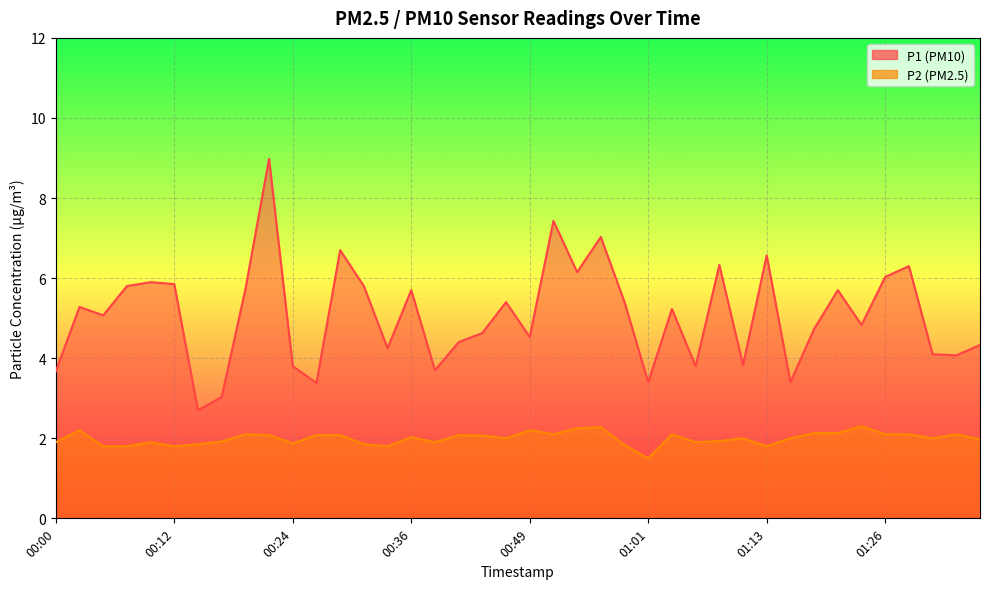

Reading left to right, what are all the values shown in this chart?

P1: 00:00=3.7	00:02=5.3	00:04=5.1	00:07=5.8	00:09=5.9	00:12=5.8	00:14=2.7	00:17=3.0	00:19=5.7	00:22=9.0	00:24=3.8	00:27=3.4	00:29=6.7	00:31=5.8	00:34=4.2	00:36=5.7	00:39=3.7	00:41=4.4	00:44=4.6	00:46=5.4	00:49=4.5	00:51=7.4	00:54=6.2	00:56=7.0	00:58=5.4	01:01=3.4	01:03=5.2	01:06=3.8	01:08=6.3	01:11=3.8	01:13=6.6	01:16=3.4	01:18=4.7	01:21=5.7	01:23=4.8	01:26=6.0	01:28=6.3	01:31=4.1	01:33=4.1	01:36=4.3
P2: 00:00=1.9	00:02=2.2	00:04=1.8	00:07=1.8	00:09=1.9	00:12=1.8	00:14=1.9	00:17=1.9	00:19=2.1	00:22=2.1	00:24=1.9	00:27=2.1	00:29=2.1	00:31=1.9	00:34=1.8	00:36=2.0	00:39=1.9	00:41=2.1	00:44=2.1	00:46=2.0	00:49=2.2	00:51=2.1	00:54=2.2	00:56=2.3	00:58=1.8	01:01=1.5	01:03=2.1	01:06=1.9	01:08=1.9	01:11=2.0	01:13=1.8	01:16=2.0	01:18=2.1	01:21=2.1	01:23=2.3	01:26=2.1	01:28=2.1	01:31=2.0	01:33=2.1	01:36=2.0